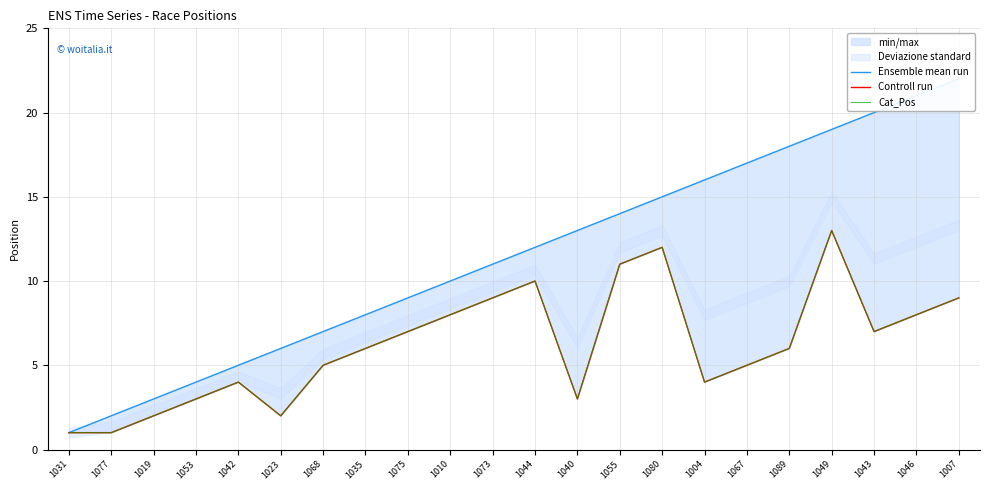

The value of Ensemble mean run at 1035 is 8. True or false?

True